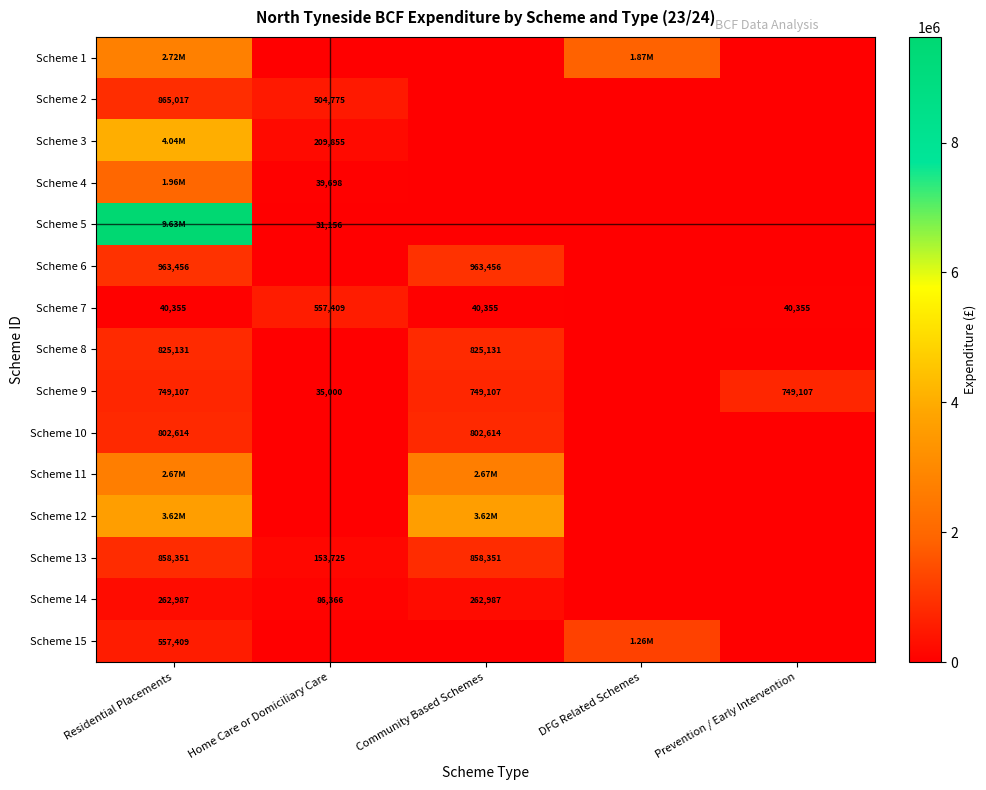

What is the maximum value for Scheme 4?

1958003